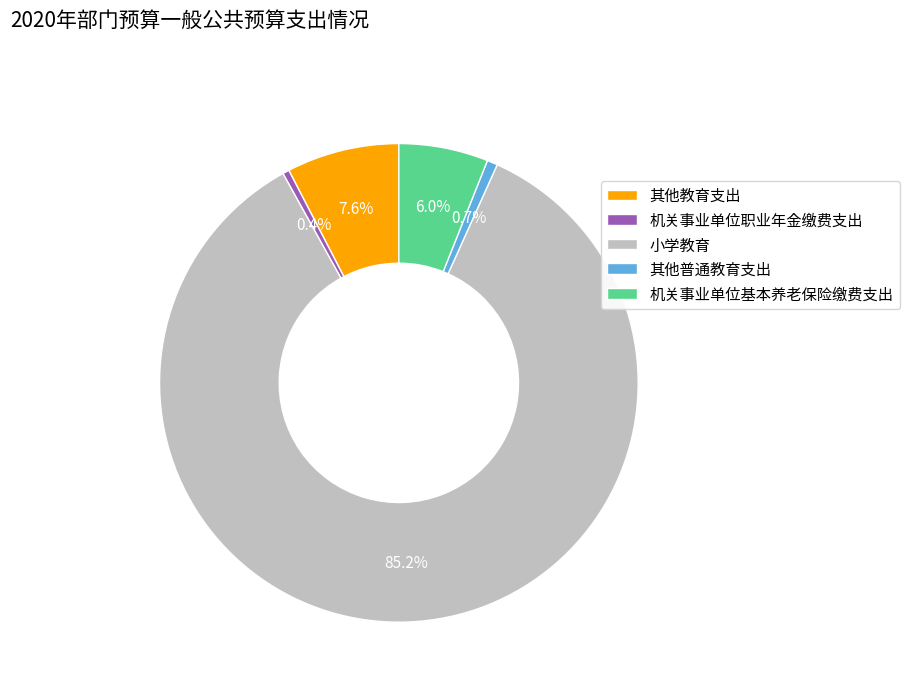

How many slices are in this pie chart?

5